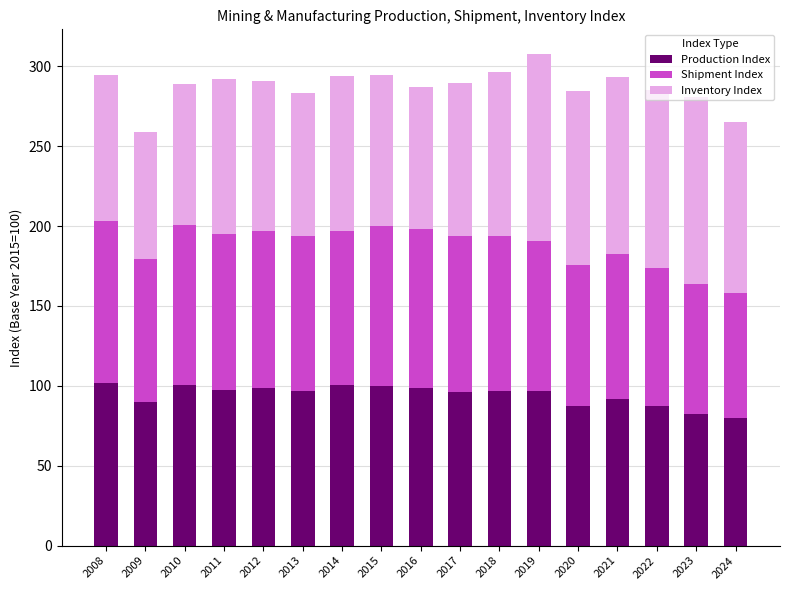

Is it true that Production Index equals 25.9 at 2016?

False